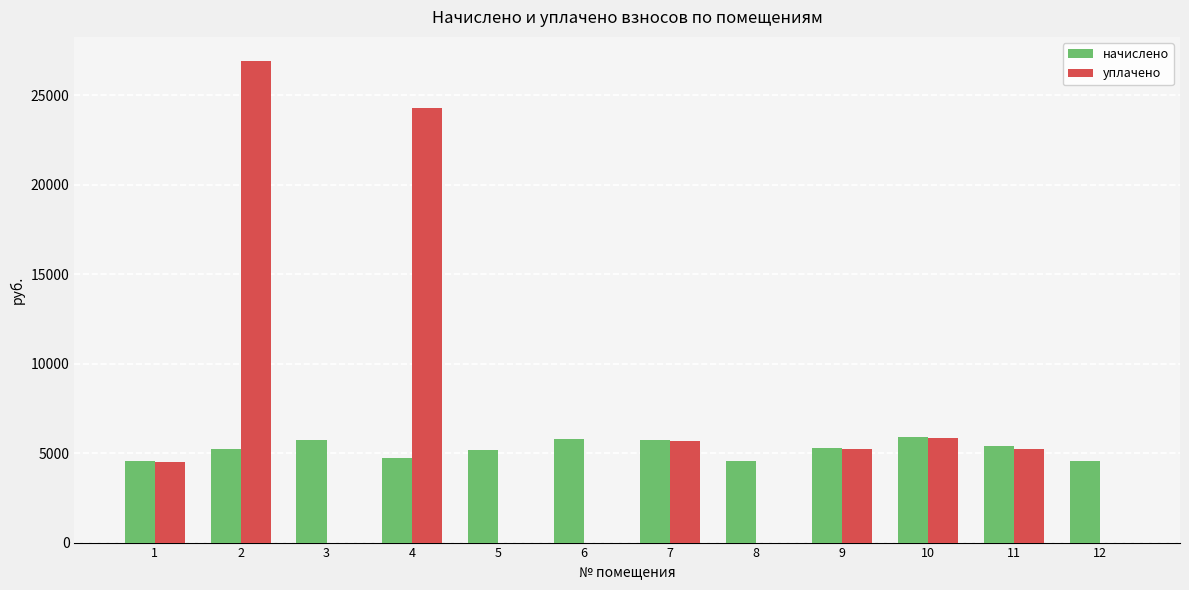

Count the number of categories in the chart.

12